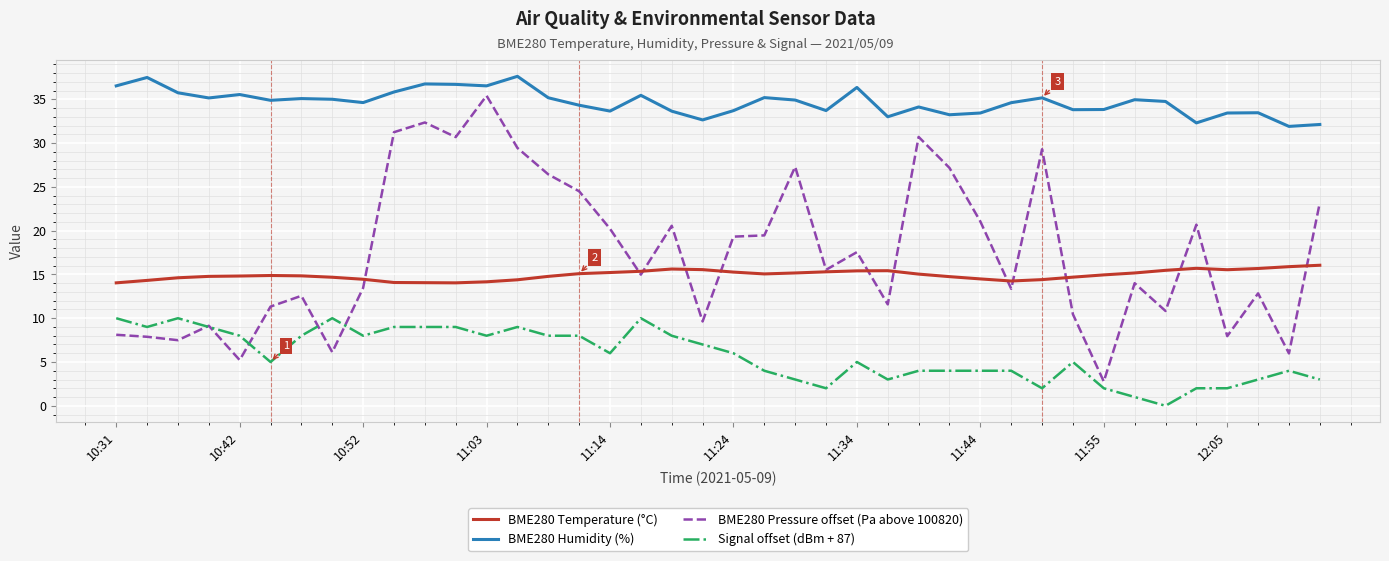

True or false: BME280 Humidity (%) and BME280 Temperature (°C) intersect in this chart.

False